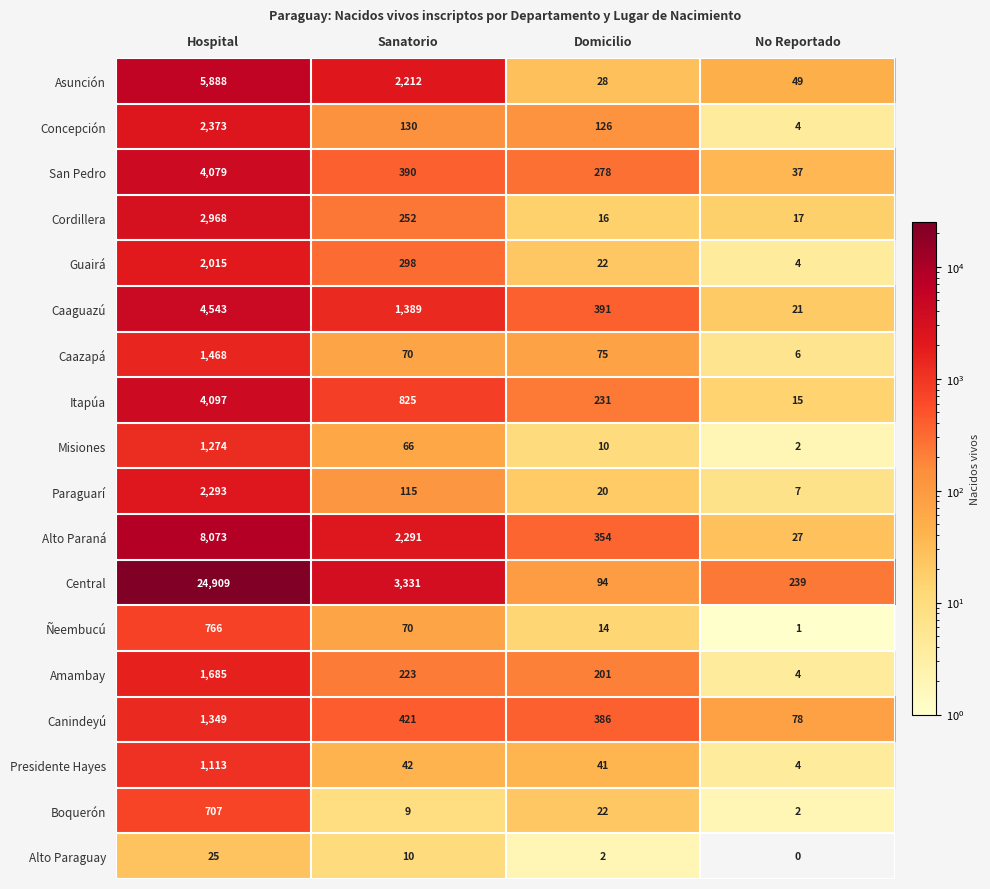

Is it true that Misiones equals 66 at Sanatorio?

True